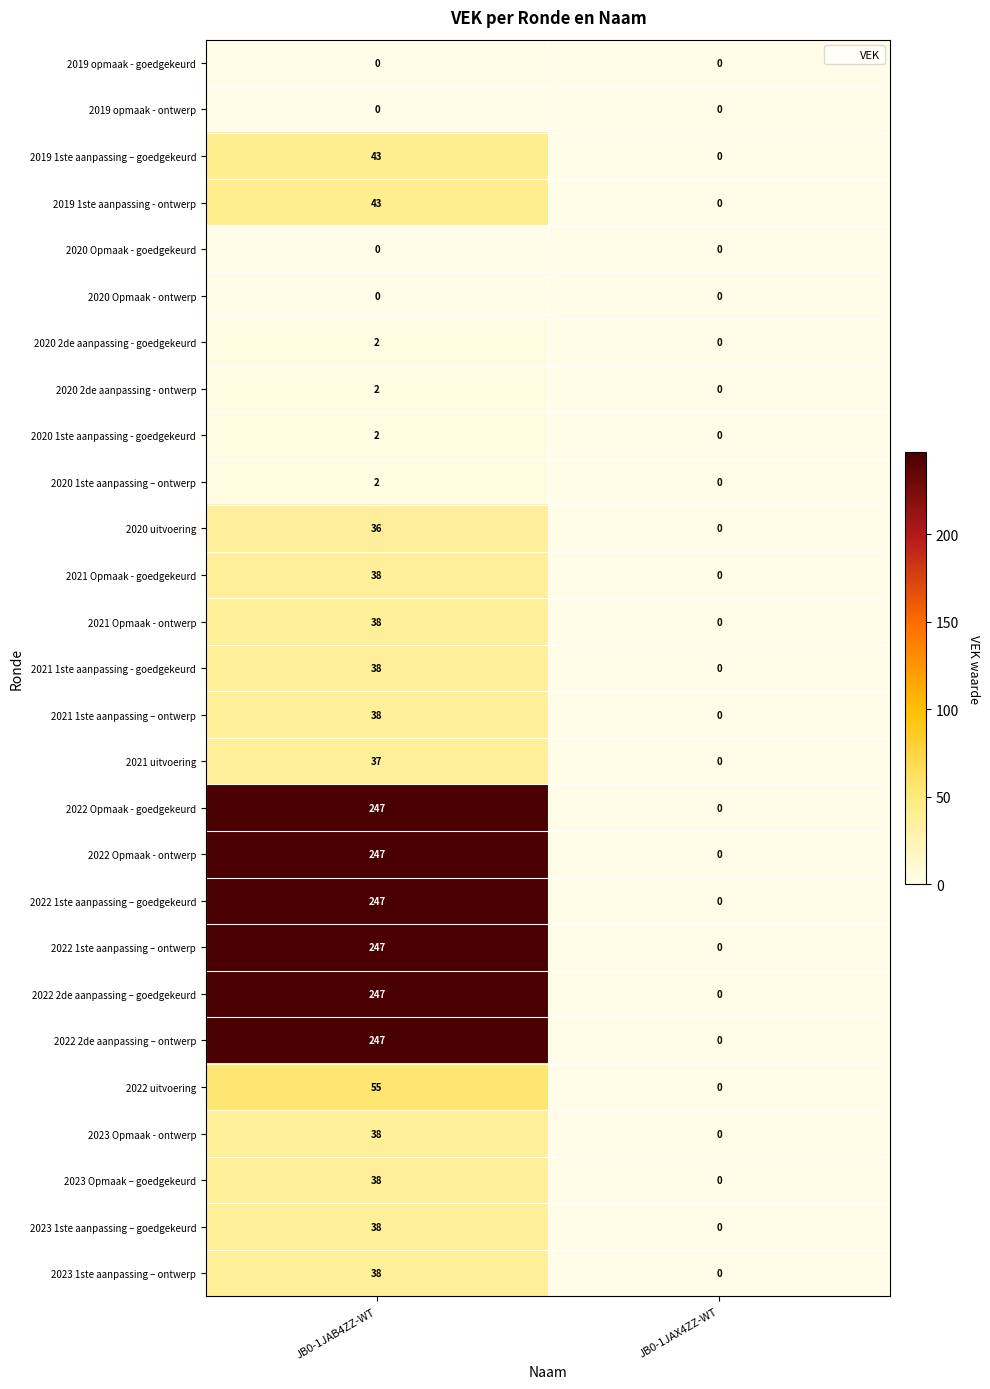

What is the difference between the maximum and minimum values in the 2023 1ste aanpassing – goedgekeurd series?

38